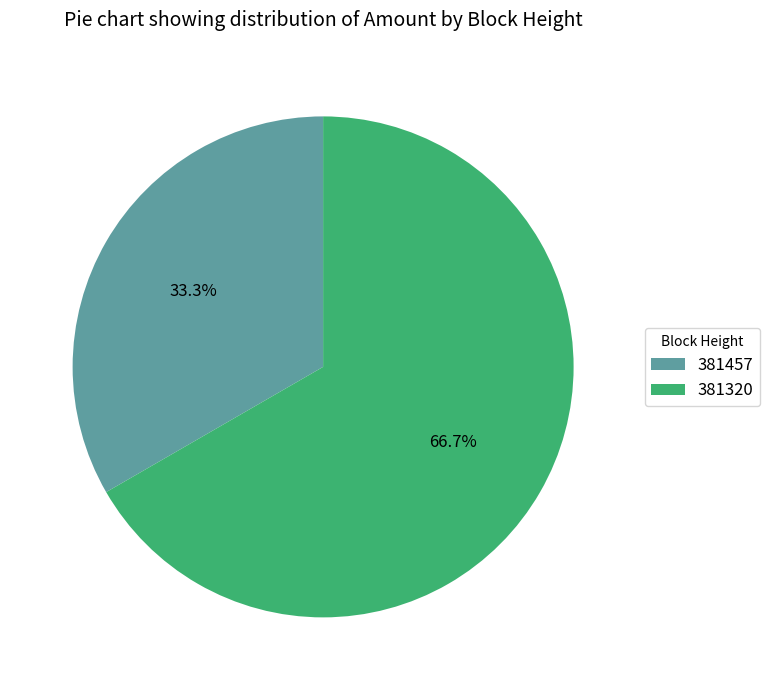

What is the total percentage of 381320 and 381457?

100.0%